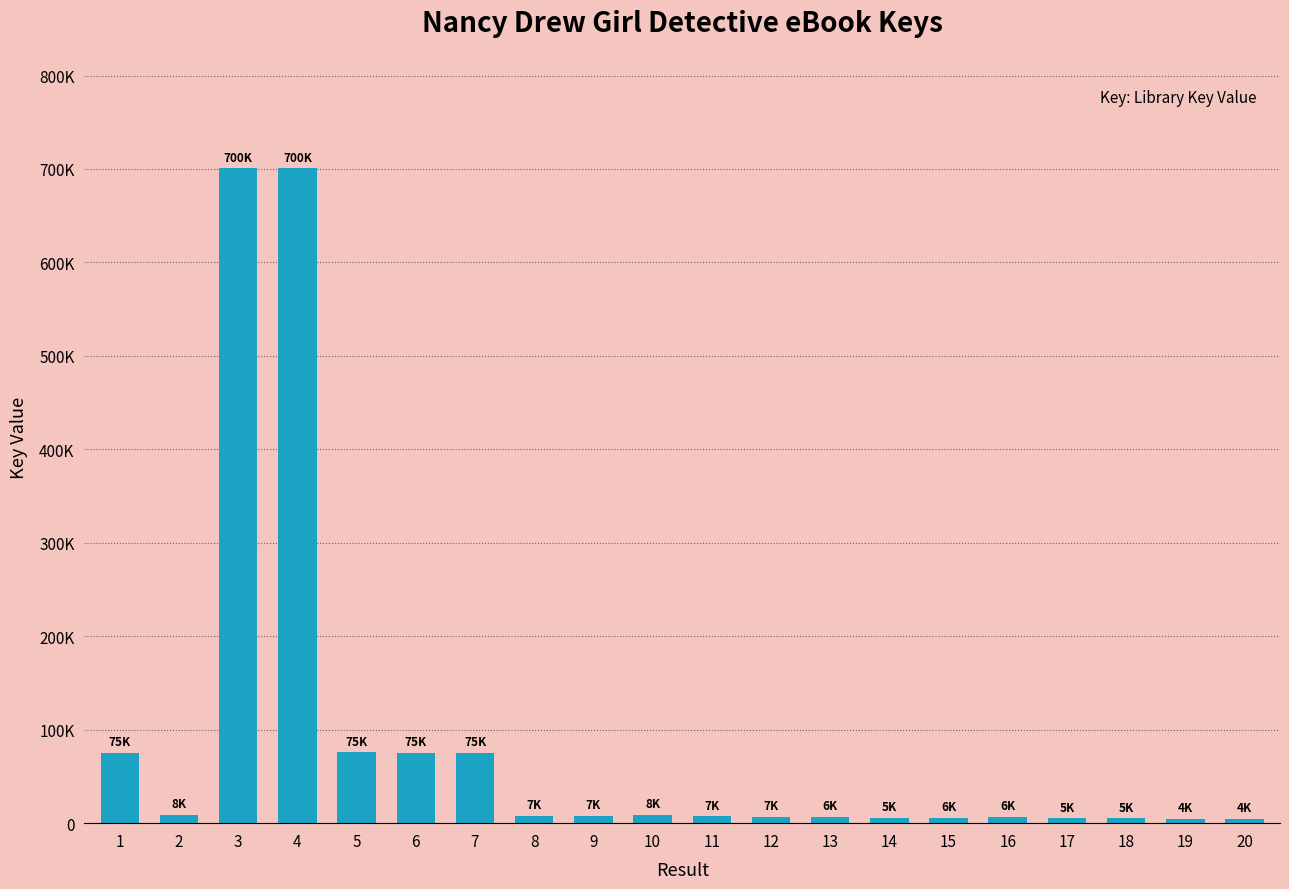

Reading left to right, extract all data points from this chart.

75612	8804	700697	700698	75630	75614	75610	7713	7849	8803	7366	7118	6794	5469	6051	6517	5025	5000	4958	4610